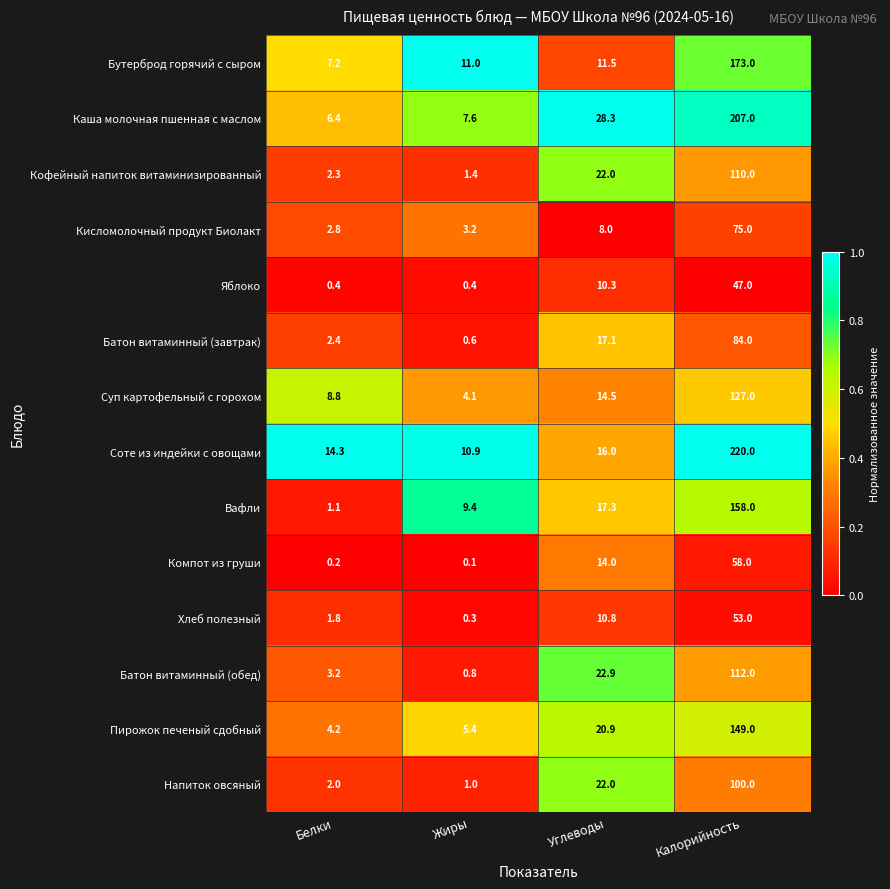

List the series in order of their peak value, lowest first.

Яблоко, Хлеб полезный, Компот из груши, Кисломолочный продукт Биолакт, Батон витаминный (завтрак), Напиток овсяный, Кофейный напиток витаминизированный, Батон витаминный (обед), Суп картофельный с горохом, Пирожок печеный сдобный, Вафли, Бутерброд горячий с сыром, Каша молочная пшенная с маслом, Соте из индейки с овощами